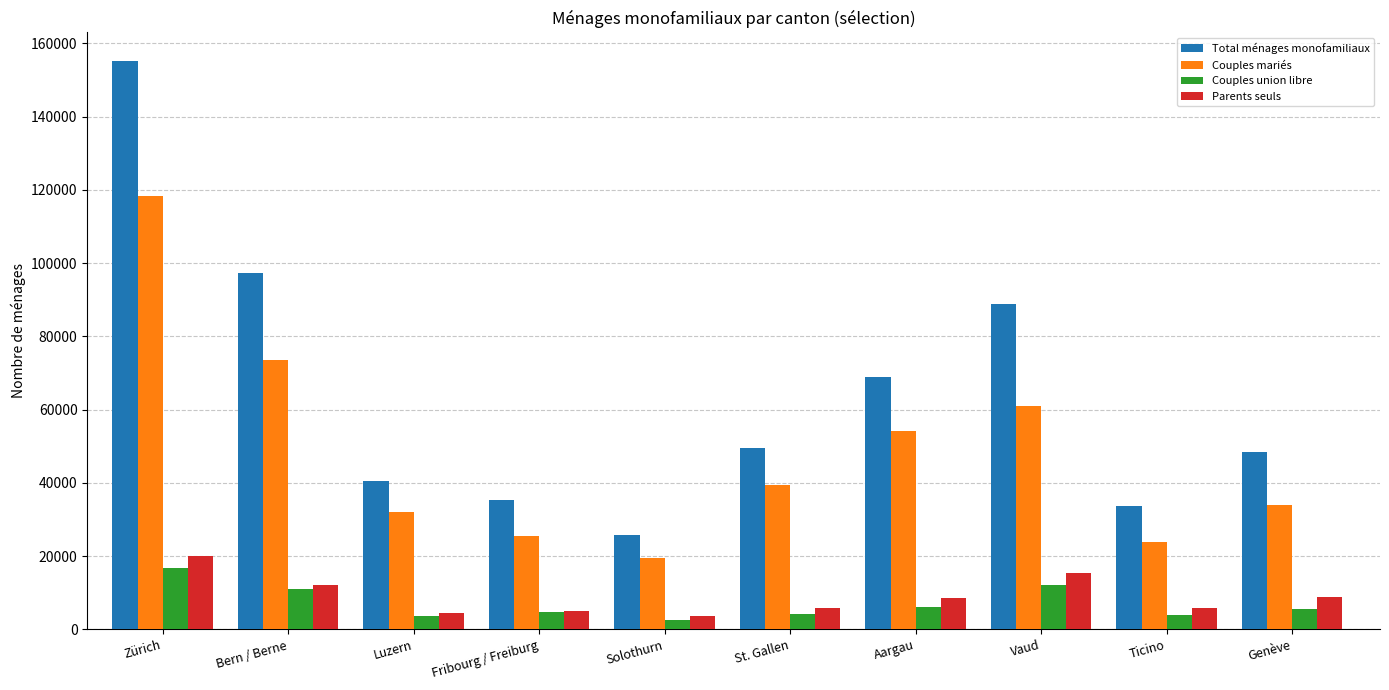

At which label does Parents seuls first exceed 8506?

Zürich